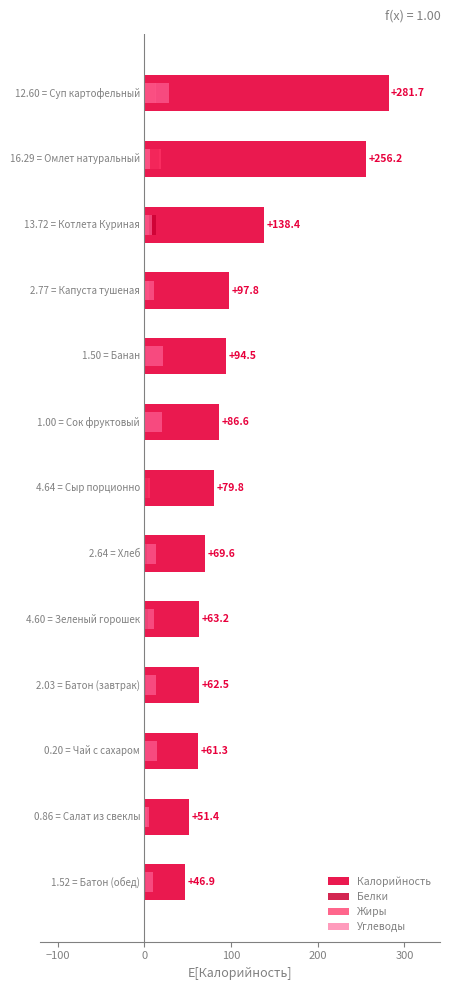

How many data points in Углеводы are less than 10?

5